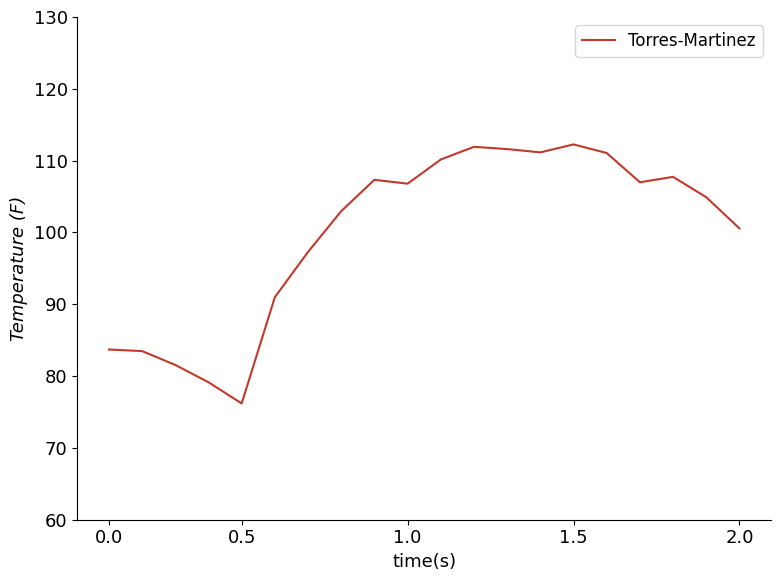

What is the maximum value shown in the chart?

112.3